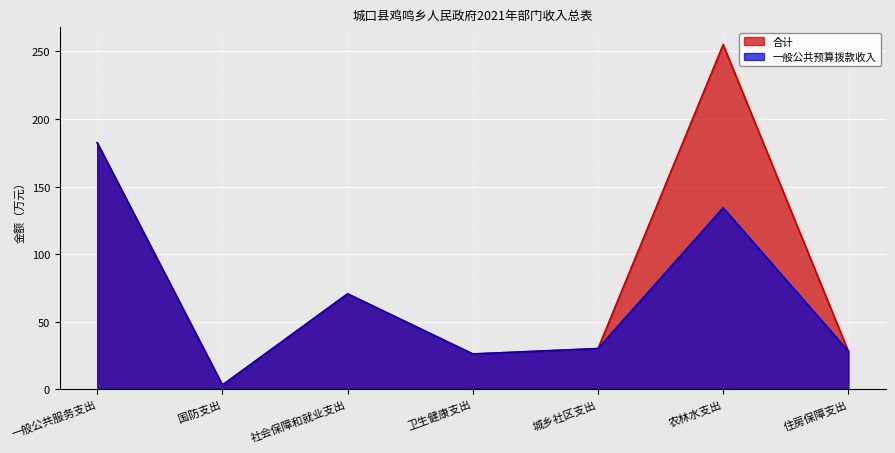

Does the chart display data point markers on the line(s)?

No